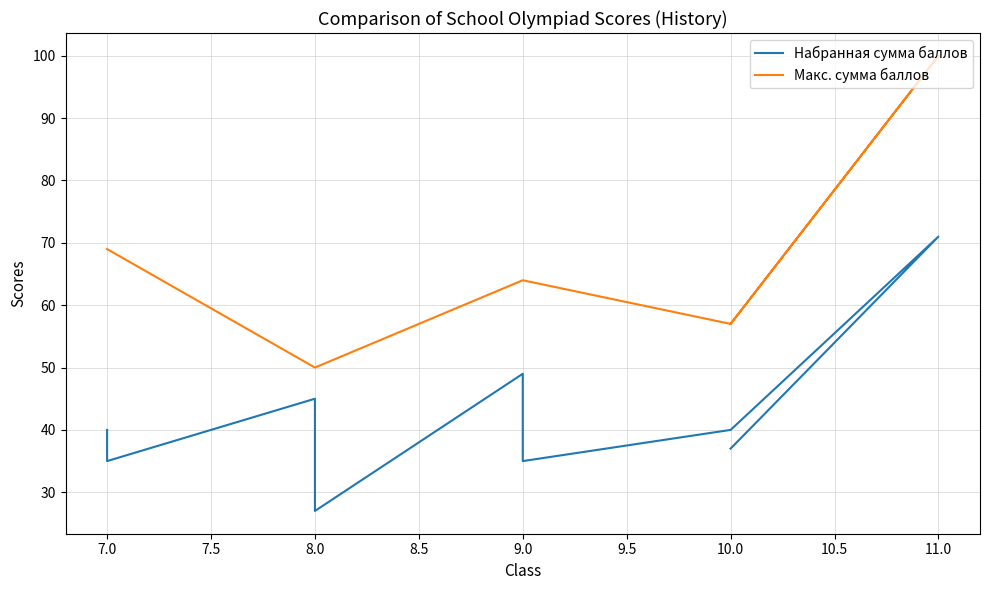

What is the difference between the second highest and second lowest values in the Набранная сумма баллов series?

14